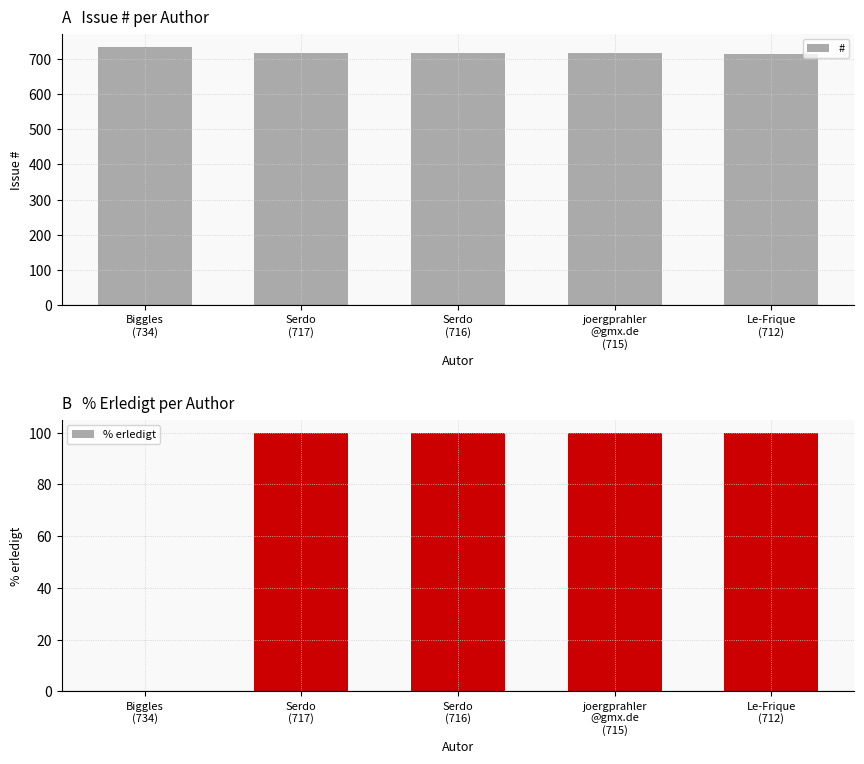

How many bars are there in each group?

2